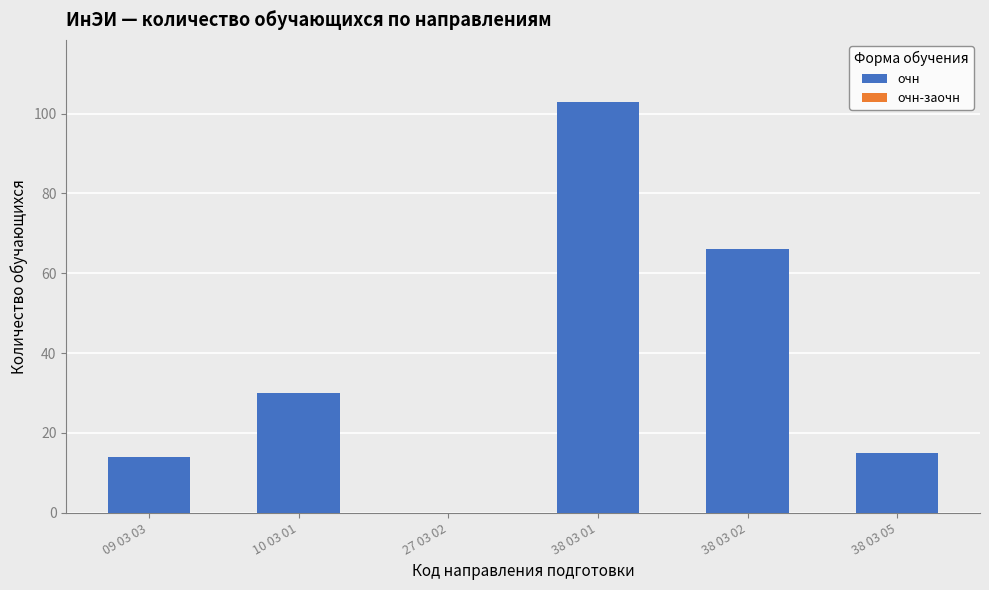

What is the sum of all values?

228